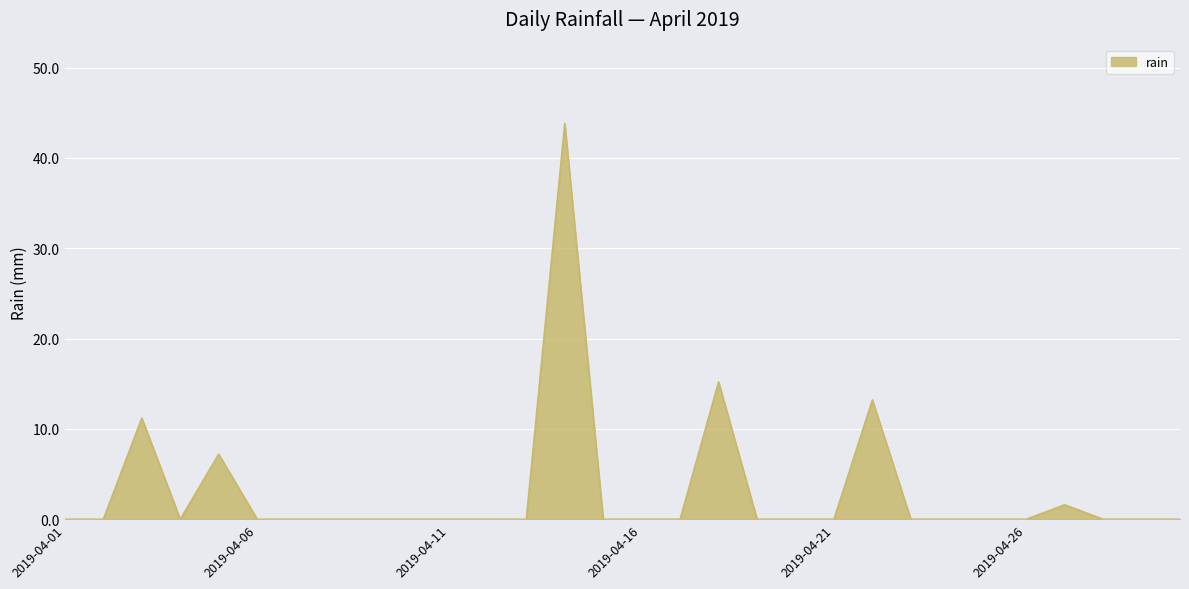

What is the greatest value displayed?

43.8